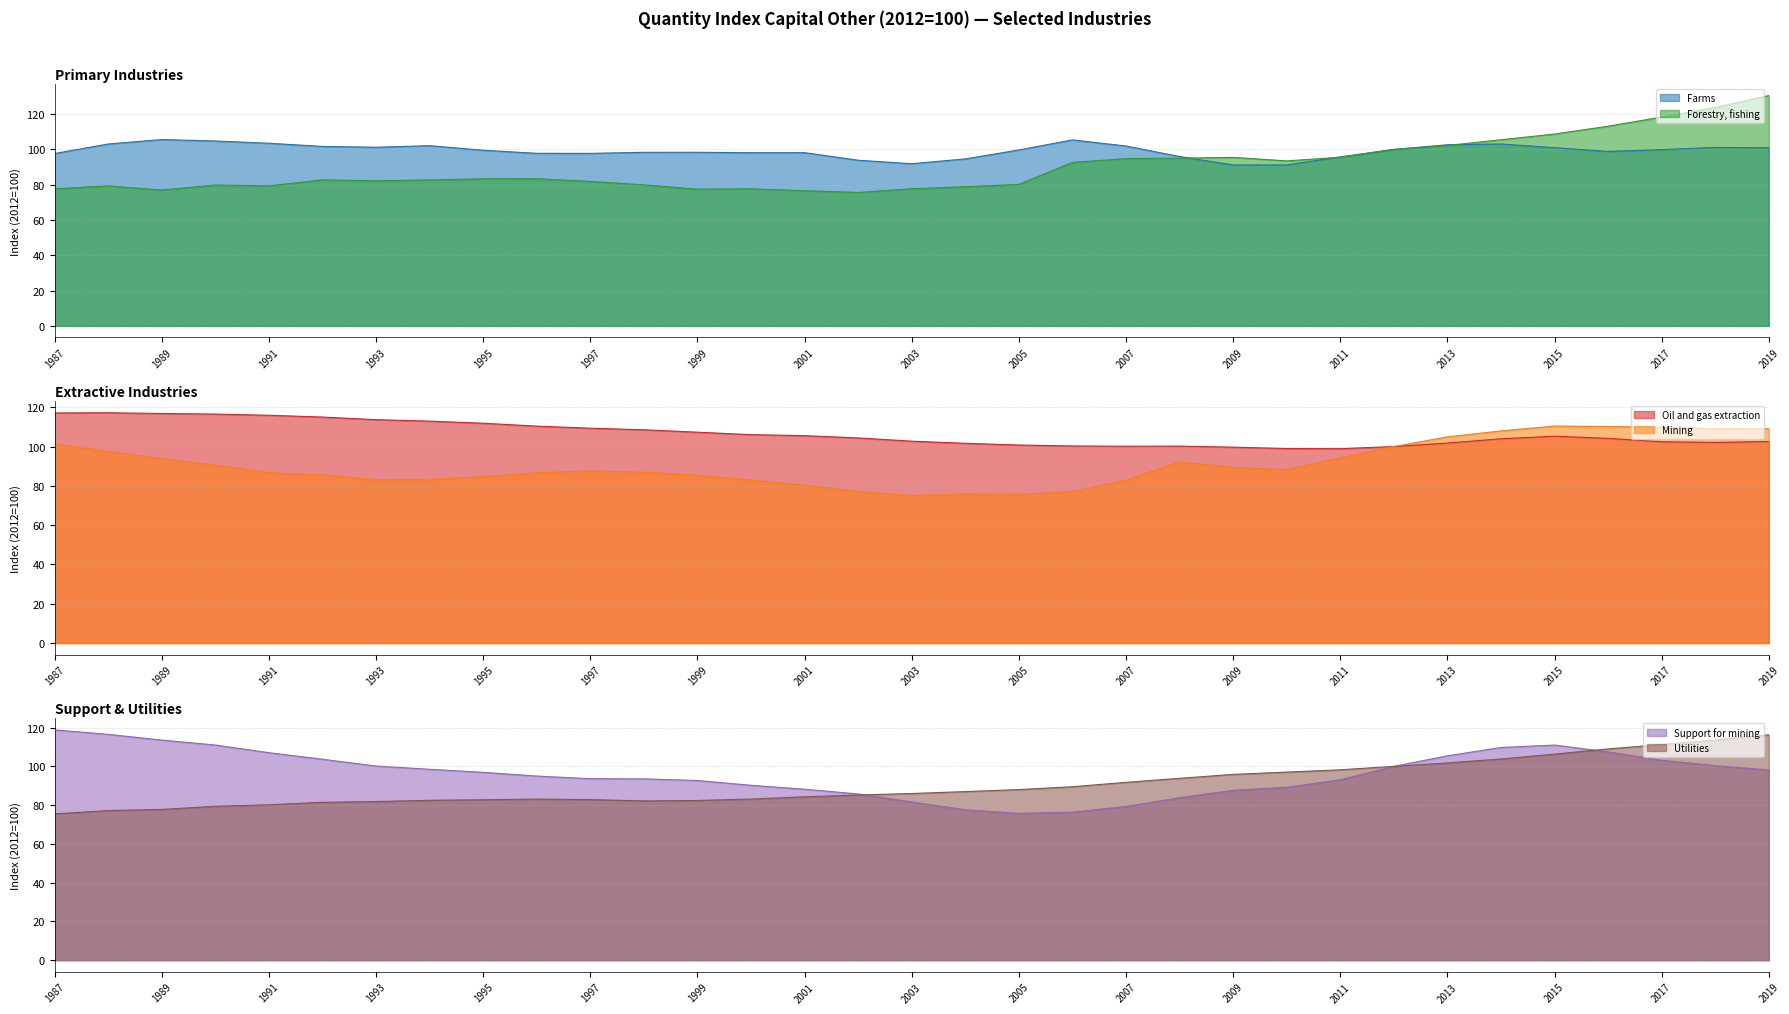

Reading left to right, extract all data points from this chart.

Farms: 1987=97.7	1988=103.1	1989=105.6	1990=104.8	1991=103.5	1992=101.7	1993=101.2	1994=102.1	1995=99.5	1996=97.8	1997=97.8	1998=98.4	1999=98.4	2000=98.1	2001=98.2	2002=93.9	2003=91.9	2004=94.6	2005=99.7	2006=105.4	2007=101.9	2008=96.0	2009=91.2	2010=91.2	2011=95.8	2012=100.0	2013=102.6	2014=103.1	2015=101.0	2016=98.9	2017=99.9	2018=101.1	2019=100.9
Forestry, fishing: 1987=77.7	1988=79.3	1989=77.0	1990=79.8	1991=79.4	1992=82.7	1993=82.2	1994=82.7	1995=83.4	1996=83.4	1997=81.9	1998=79.9	1999=77.5	2000=77.7	2001=76.6	2002=75.6	2003=77.7	2004=78.9	2005=80.2	2006=92.6	2007=94.8	2008=95.0	2009=95.5	2010=93.5	2011=95.5	2012=100.0	2013=102.2	2014=105.5	2015=108.7	2016=113.1	2017=118.3	2018=123.8	2019=130.5
Oil and gas extraction: 1987=117.1	1988=117.2	1989=116.8	1990=116.5	1991=115.9	1992=115.0	1993=113.7	1994=112.9	1995=111.9	1996=110.4	1997=109.3	1998=108.5	1999=107.3	2000=106.0	2001=105.5	2002=104.4	2003=102.7	2004=101.7	2005=100.8	2006=100.3	2007=100.1	2008=100.2	2009=99.7	2010=99.0	2011=98.9	2012=100.0	2013=101.8	2014=103.9	2015=105.3	2016=104.2	2017=102.4	2018=102.1	2019=102.6
Mining: 1987=101.2	1988=97.5	1989=93.8	1990=90.5	1991=86.7	1992=85.5	1993=83.1	1994=83.3	1995=84.6	1996=86.6	1997=87.6	1998=86.9	1999=85.4	2000=82.9	2001=80.3	2002=77.1	2003=75.1	2004=75.8	2005=75.7	2006=77.0	2007=82.9	2008=92.2	2009=89.4	2010=88.2	2011=94.2	2012=100.0	2013=104.9	2014=108.0	2015=110.4	2016=110.2	2017=109.8	2018=109.1	2019=109.1
Support for mining: 1987=118.8	1988=116.5	1989=113.6	1990=111.0	1991=107.1	1992=103.7	1993=100.2	1994=98.5	1995=96.9	1996=95.0	1997=93.6	1998=93.6	1999=92.7	2000=90.2	2001=88.2	2002=85.8	2003=81.7	2004=77.6	2005=75.8	2006=76.4	2007=79.3	2008=83.8	2009=87.7	2010=89.2	2011=93.1	2012=100.0	2013=105.4	2014=109.7	2015=111.0	2016=107.5	2017=103.2	2018=100.4	2019=98.2
Utilities: 1987=75.5	1988=77.2	1989=77.8	1990=79.4	1991=80.2	1992=81.5	1993=81.8	1994=82.5	1995=82.8	1996=83.1	1997=82.8	1998=82.2	1999=82.4	2000=83.2	2001=84.3	2002=85.2	2003=86.0	2004=87.0	2005=88.0	2006=89.5	2007=91.8	2008=93.8	2009=95.9	2010=97.0	2011=98.2	2012=100.0	2013=101.8	2014=103.8	2015=106.3	2016=109.0	2017=111.2	2018=113.6	2019=116.3